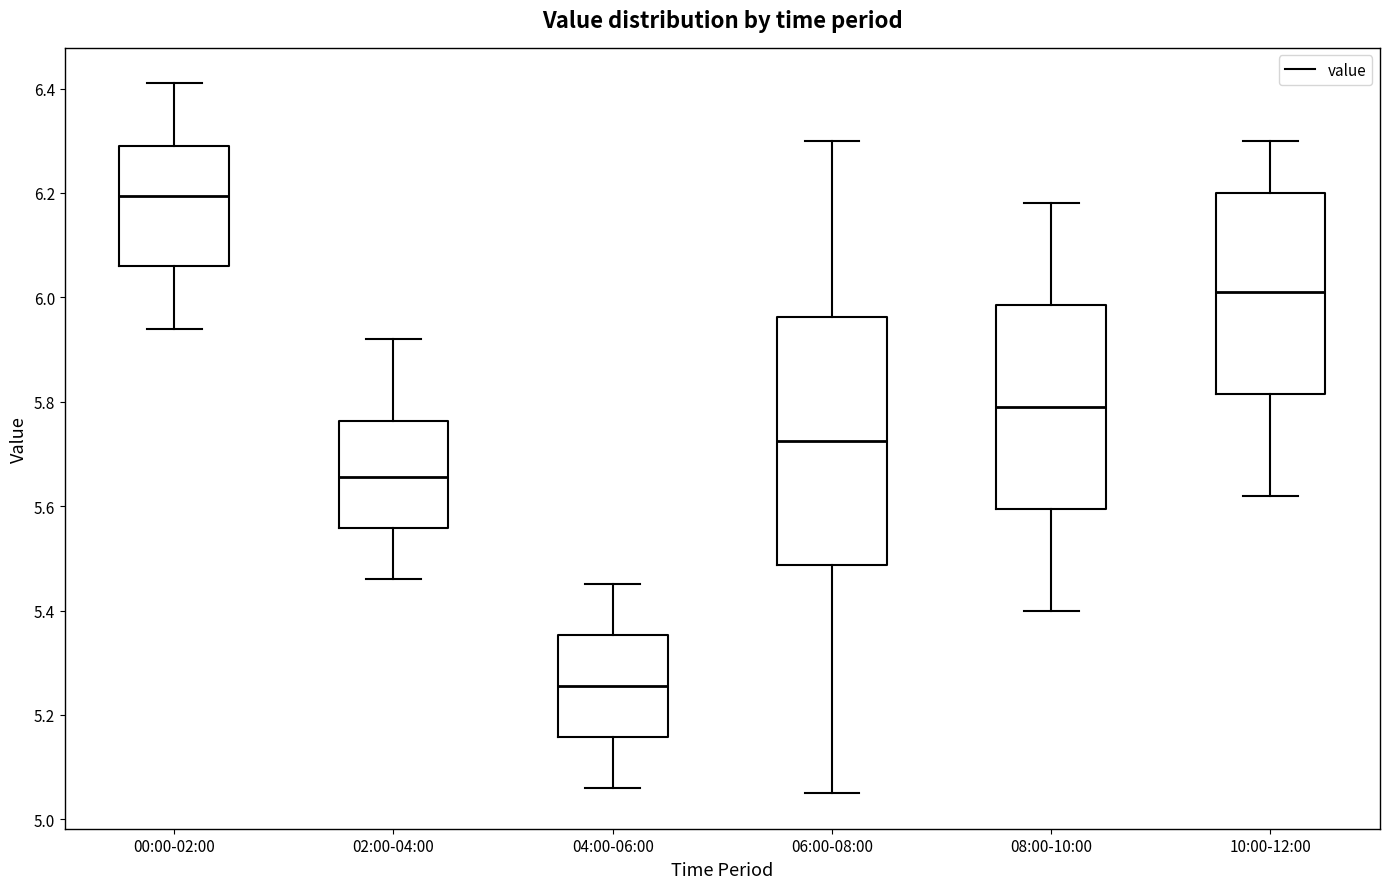

Reading left to right, read every box against the y-axis: the position of its median line, the range the box covers, and the ends of its whiskers. The values are not printed on the chart, so give them approximately, as read against the axis.

00:00-02:00: median 6.20, box 6.06 to 6.30, whiskers 5.94 to 6.42
02:00-04:00: median 5.66, box 5.56 to 5.76, whiskers 5.46 to 5.92
04:00-06:00: median 5.26, box 5.16 to 5.36, whiskers 5.06 to 5.46
06:00-08:00: median 5.72, box 5.48 to 5.96, whiskers 5.06 to 6.30
08:00-10:00: median 5.80, box 5.60 to 5.98, whiskers 5.40 to 6.18
10:00-12:00: median 6.02, box 5.82 to 6.20, whiskers 5.62 to 6.30